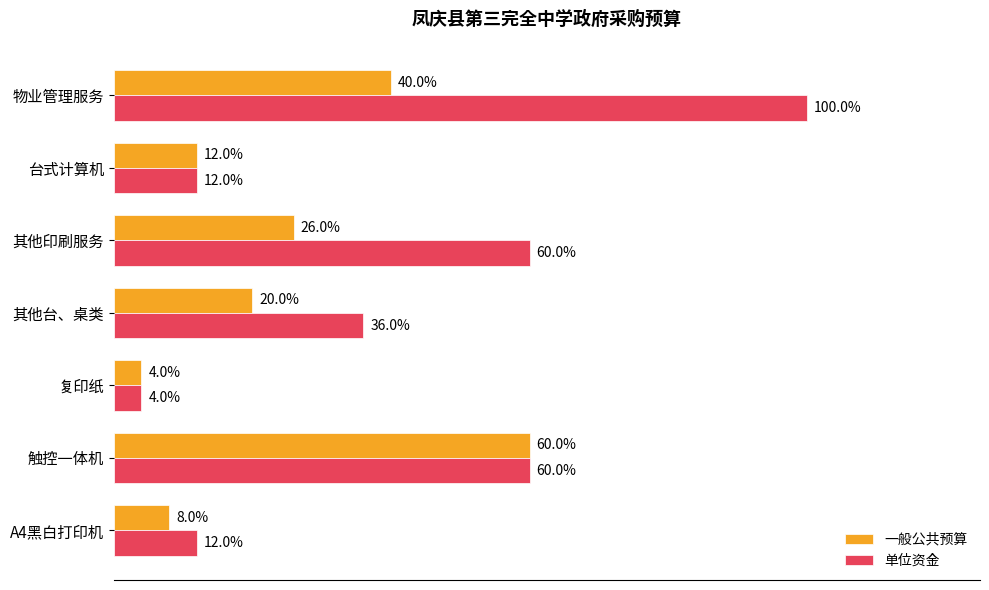

What are all the series names shown in the legend?

一般公共预算, 单位资金